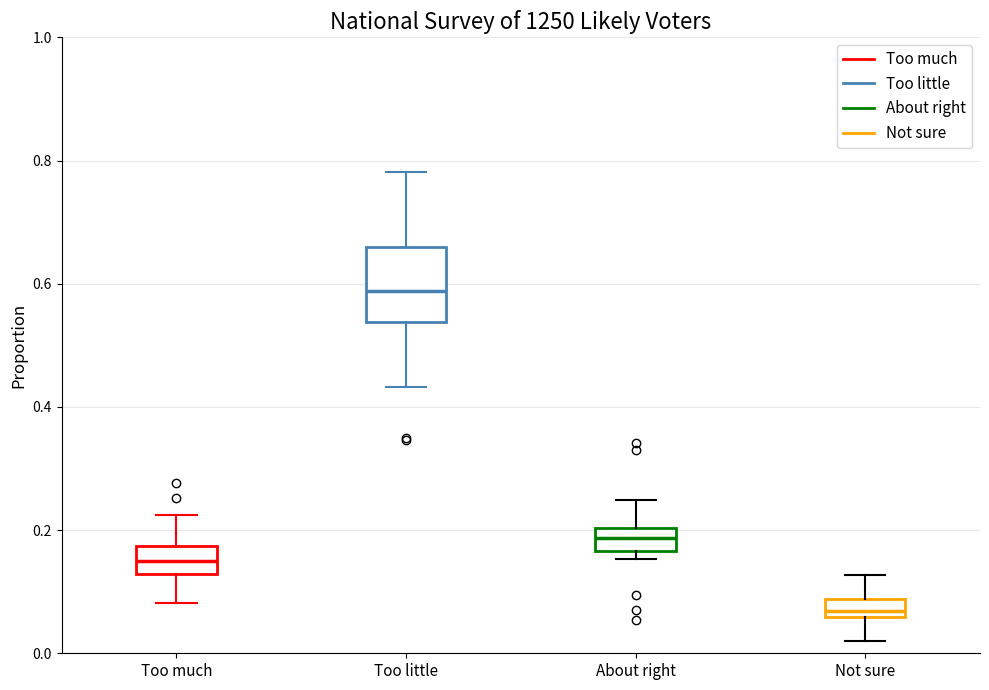

Where does the lower whisker of the box for Not sure end on the y-axis? The values are not printed on the chart, so give them approximately, as read against the axis.

0.02